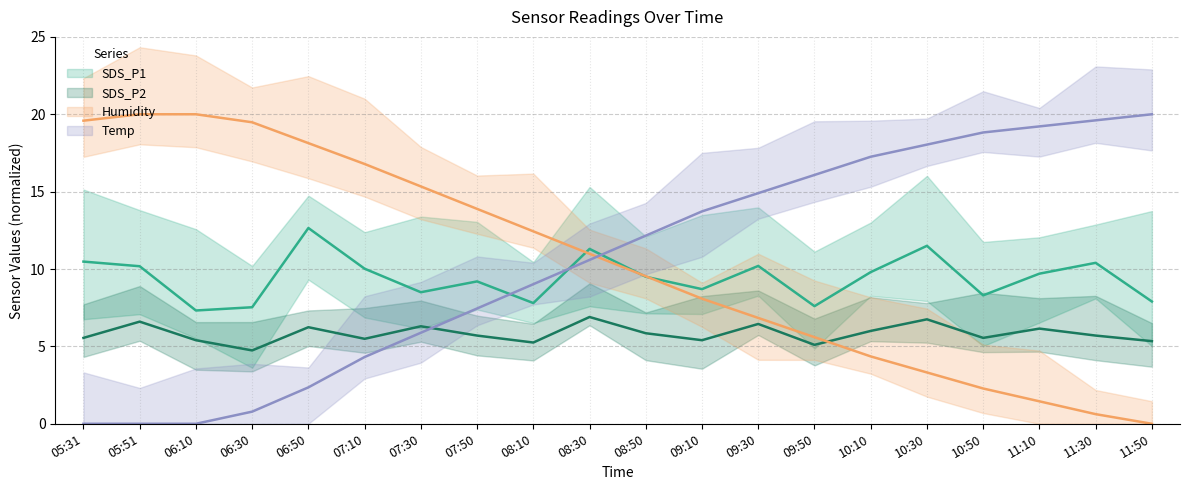

At which label does Temp reach its peak?

11:50